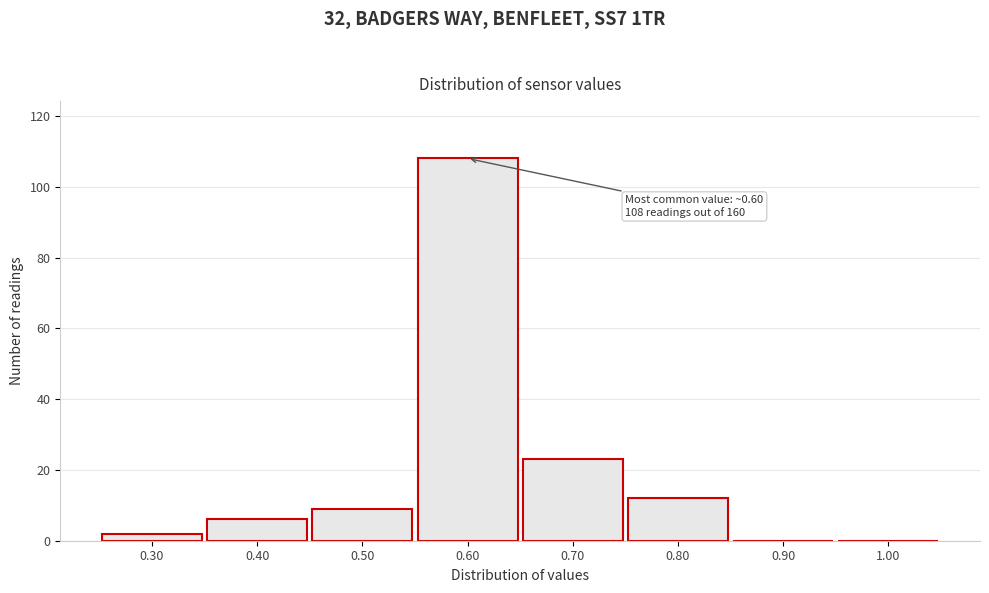

Over which range of the x-axis is the bar tallest?

0.55 to 0.65